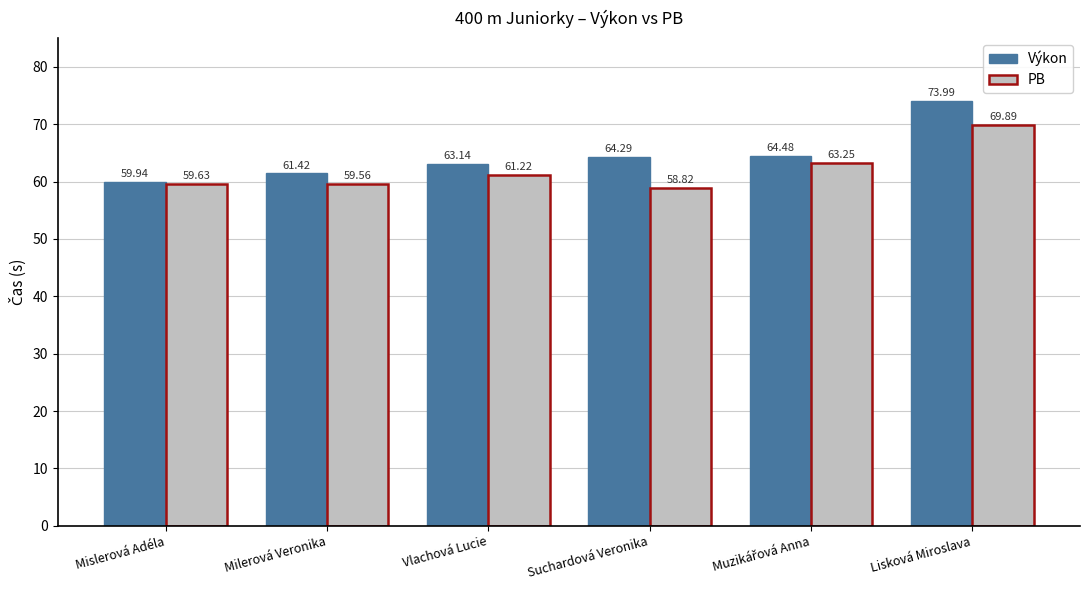

The value of Výkon at Milerová Veronika is 61.4. True or false?

True